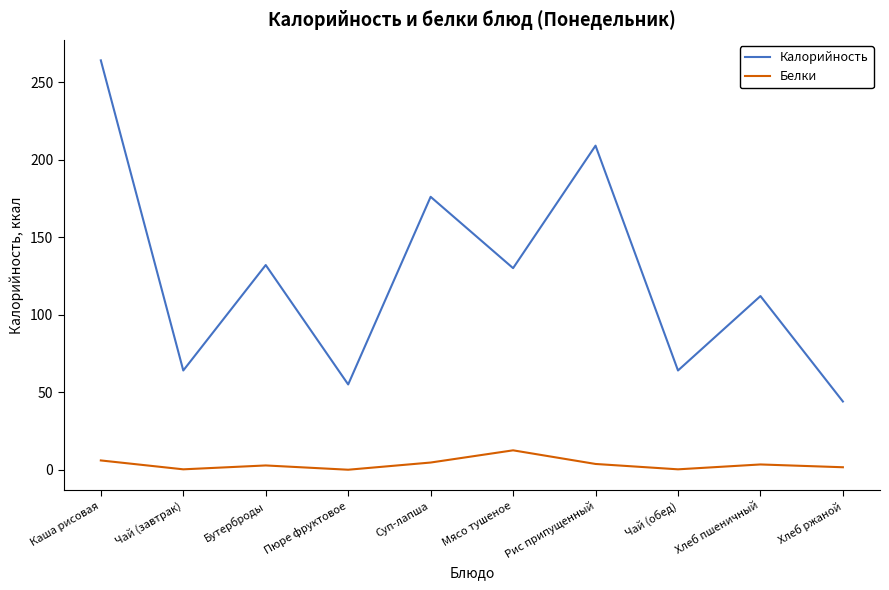

True or false: Белки has more than 0 interior local peaks.

True